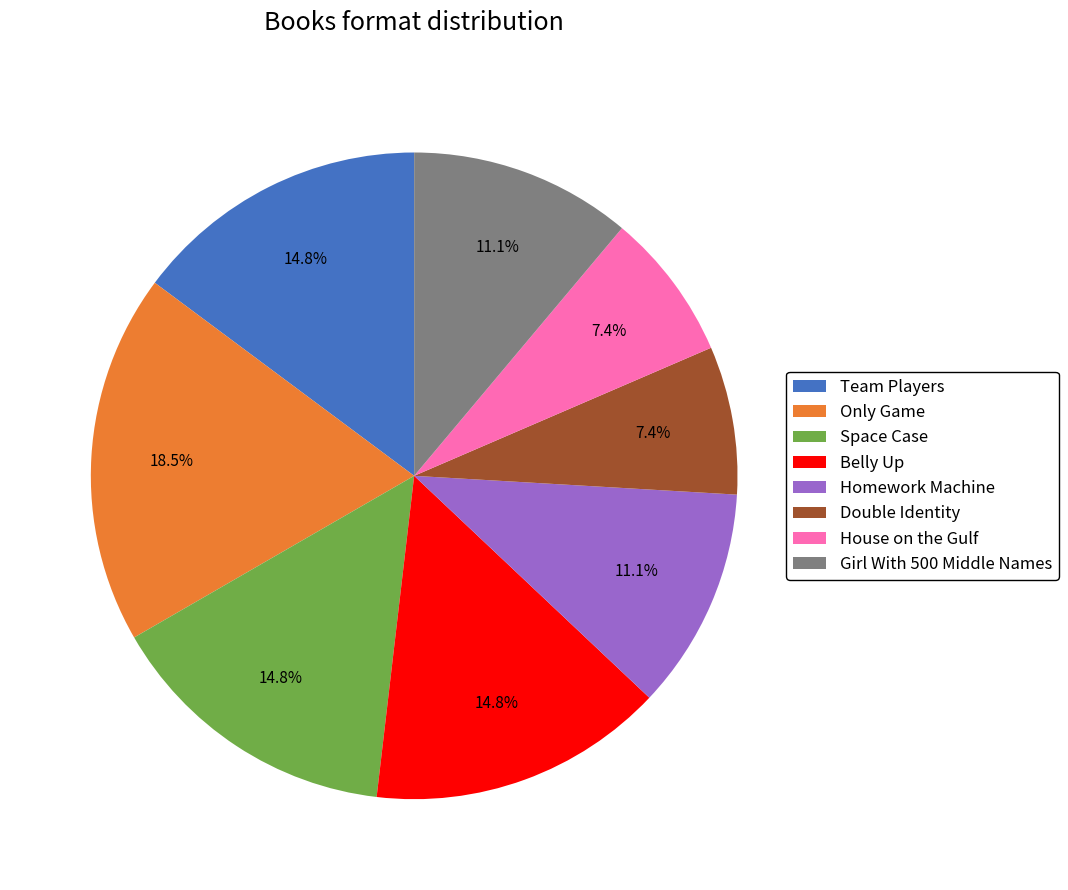

How many slices are in this pie chart?

8